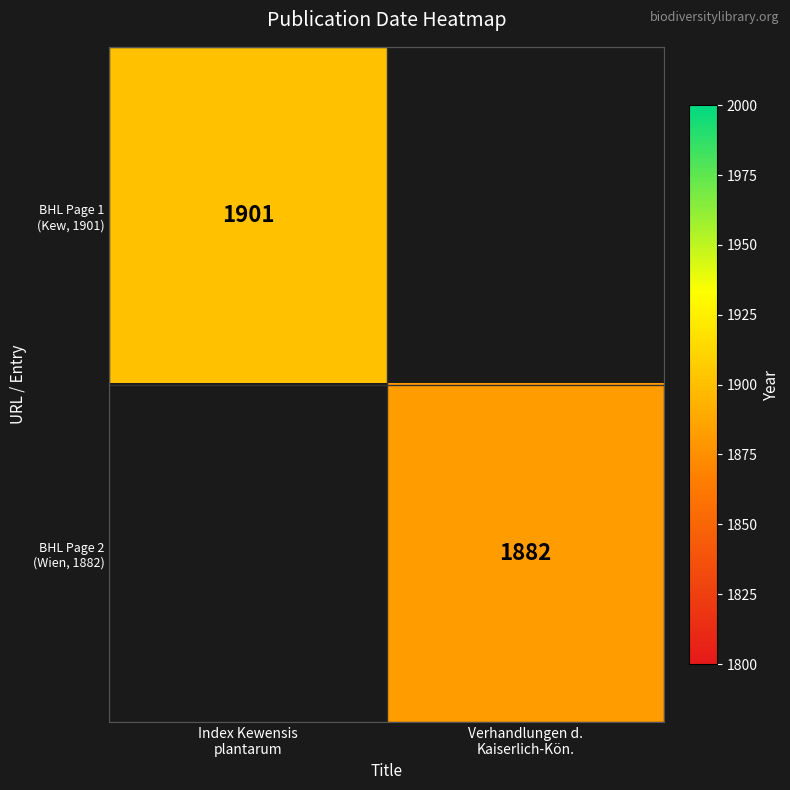

List the labels in order of BHL Page 1 (Kew, 1901) value, largest first.

Index Kewensis plantarum, Verhandlungen d. Kaiserlich-Kön.